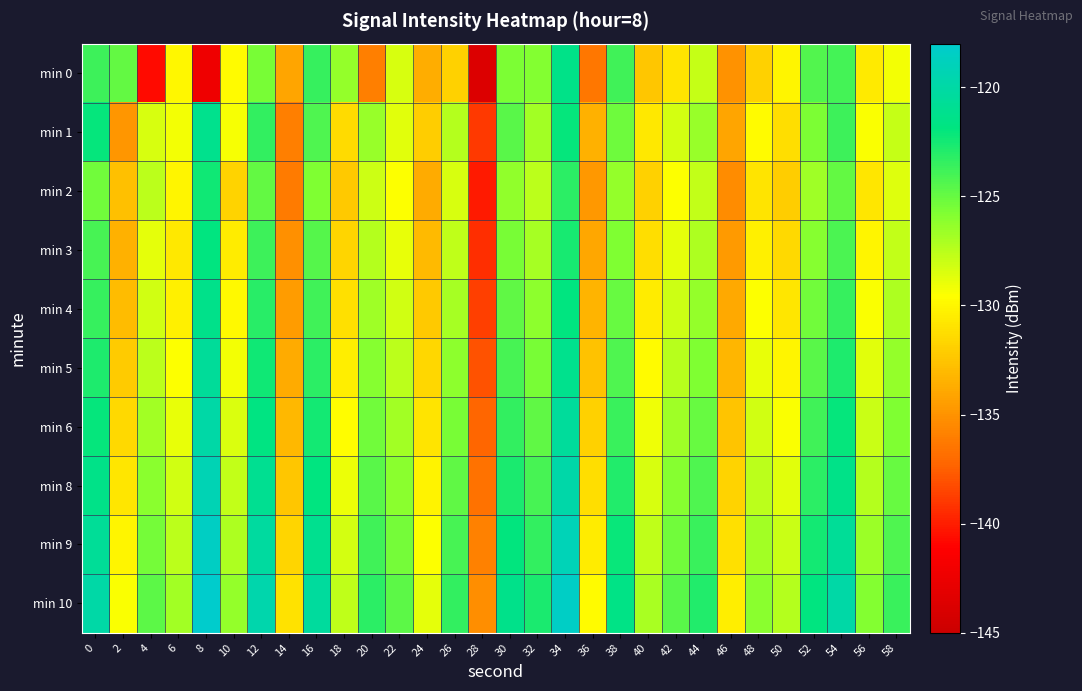

At which category is the sum across all series the highest?

34